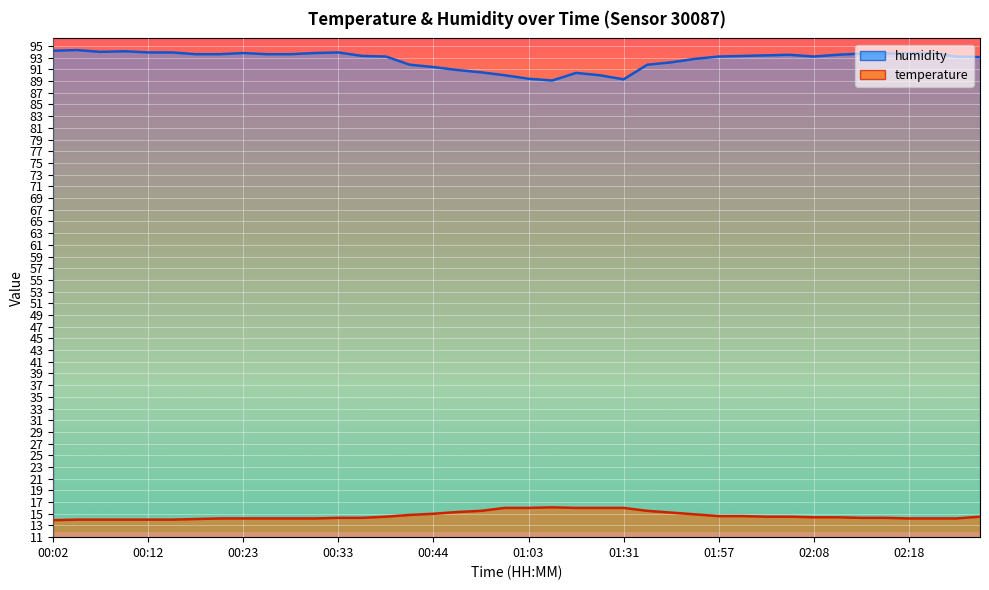

True or false: temperature and humidity cross at least once.

False